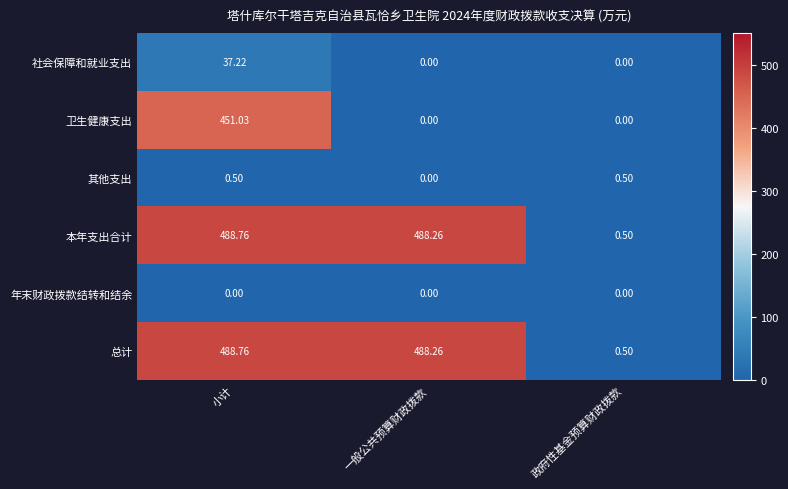

Where does the 本年支出合计 series first go above 488?

小计